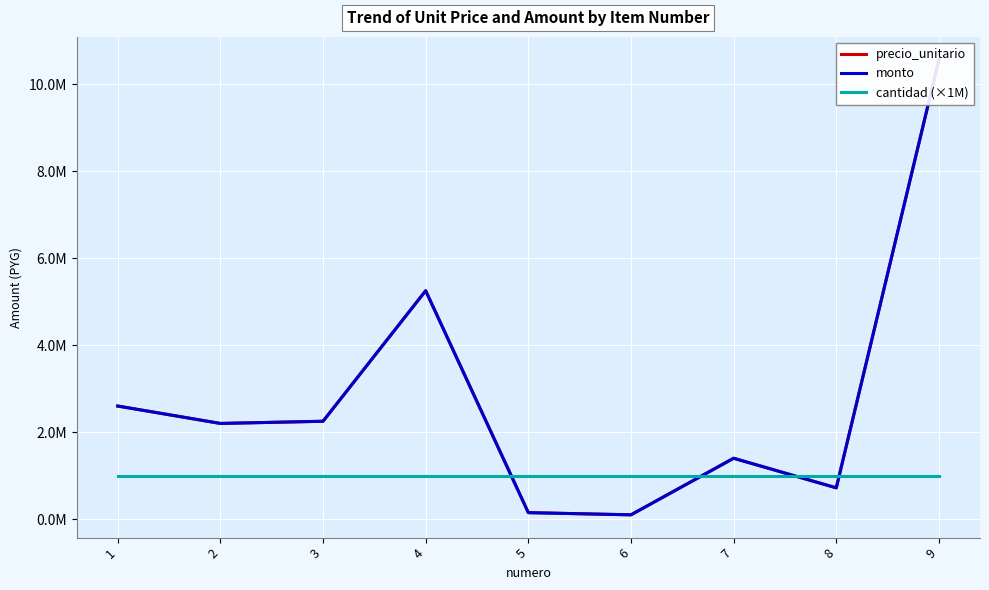

The value of monto at 5 is 229866. True or false?

False